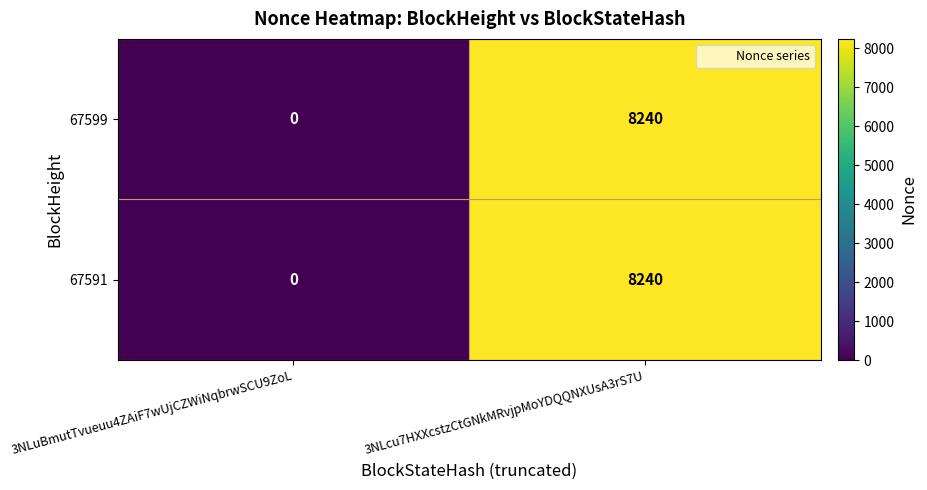

The 67591 series shows 3160 at 3NLuBmutTvueuu4ZAiF7wUjCZWiNqbrwSCU9ZoL. True or false?

False